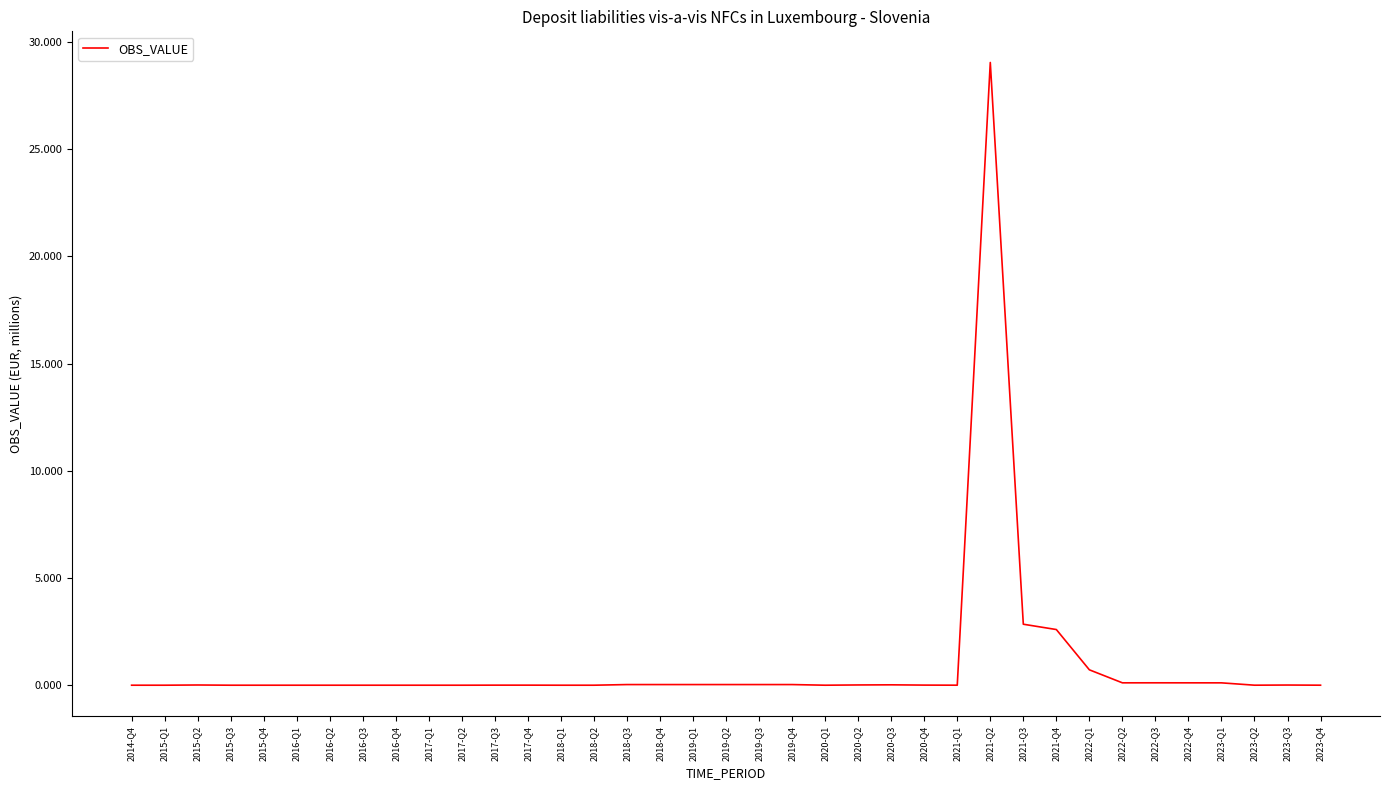

What position from the right is 2017-Q2?

27